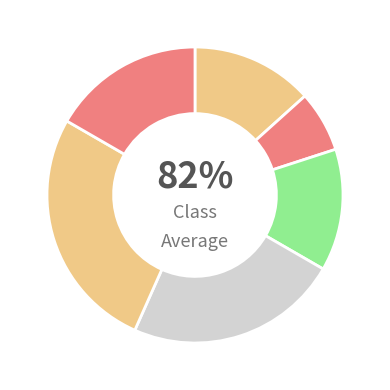

To the nearest percent, what is the average slice percentage?

17%